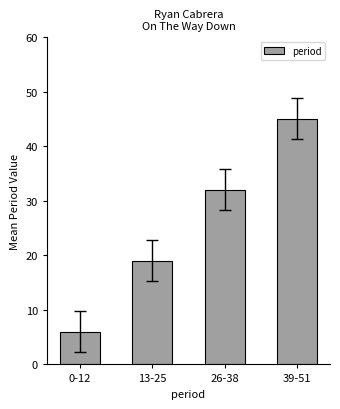

Reading left to right, extract all data points from this chart.

0-12=6	13-25=19	26-38=32	39-51=45